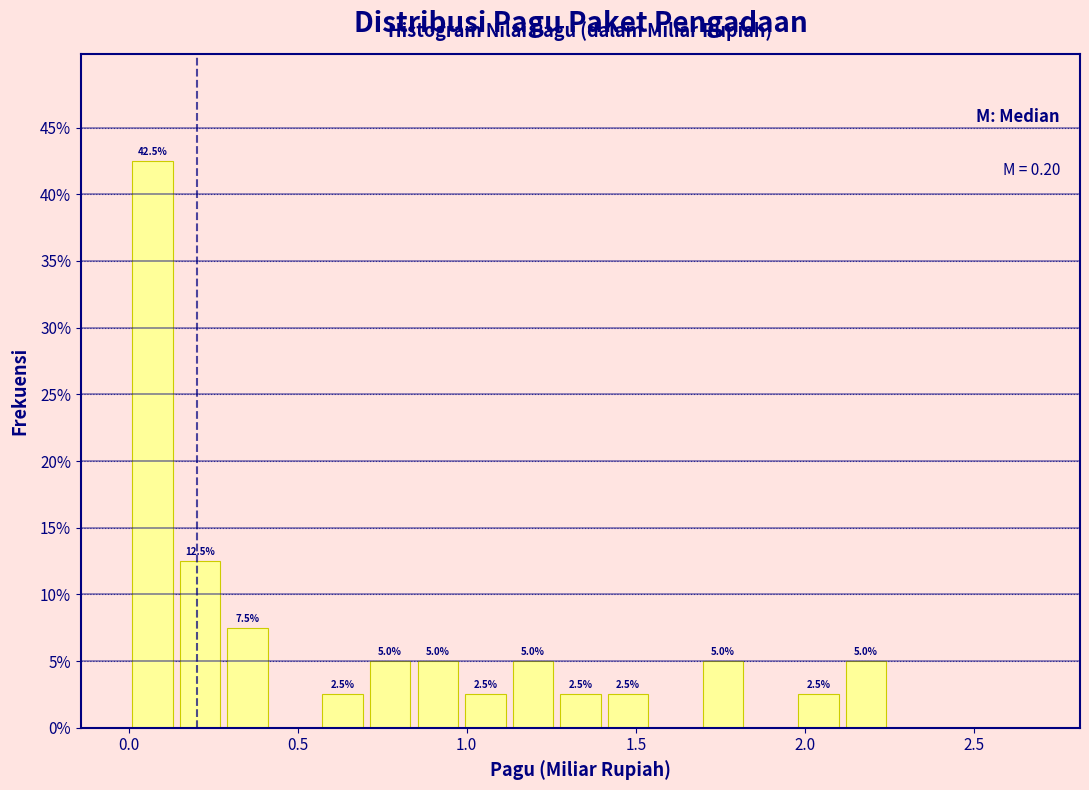

Read against the x-axis, roughly where is the centre of the tallest bar?

0.05